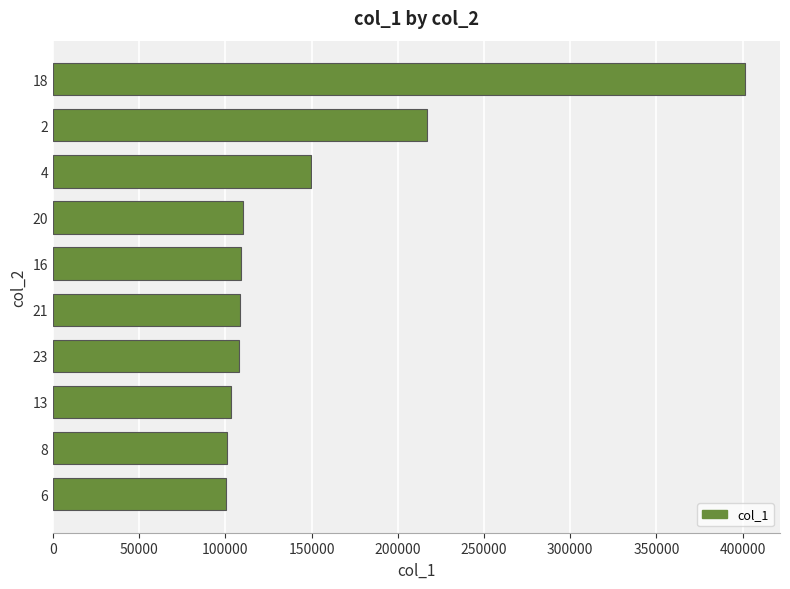

Is it true that the value at 21 is 108482?

True